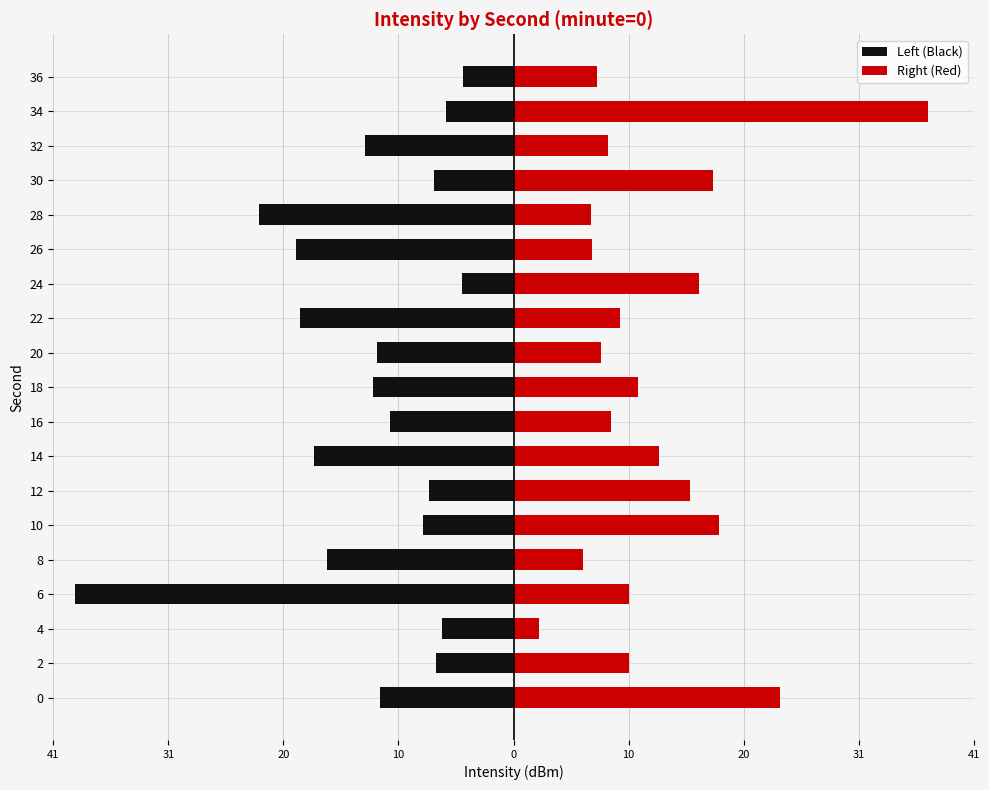

What is the value of the Right (Red) bar at the 13th from the left?

16.8